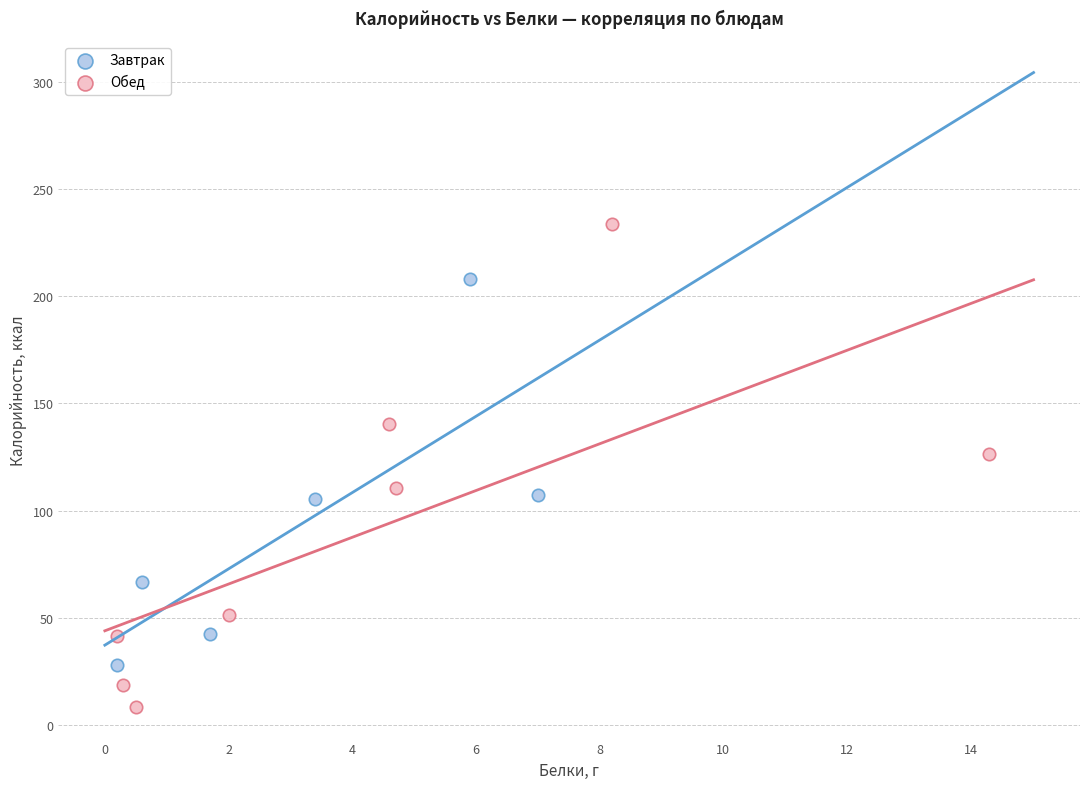

Which series reaches the minimum Y coordinate?

Обед